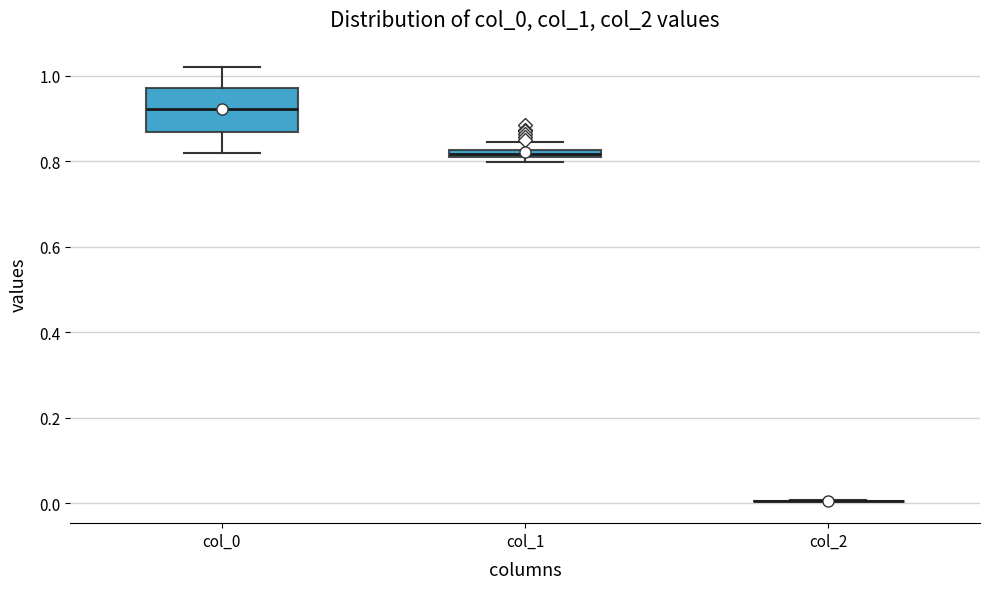

Where is the lower edge of the box for col_1 on the y-axis? The values are not printed on the chart, so give them approximately, as read against the axis.

0.80